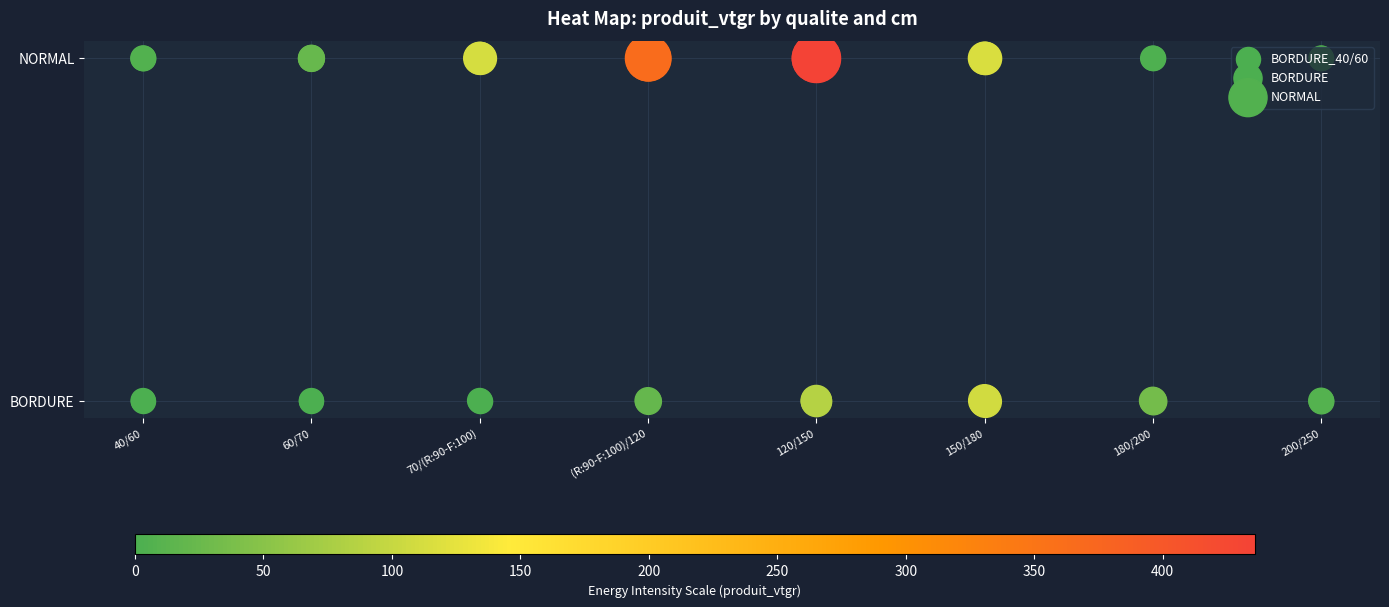

Which series has the largest total across all categories?

NORMAL